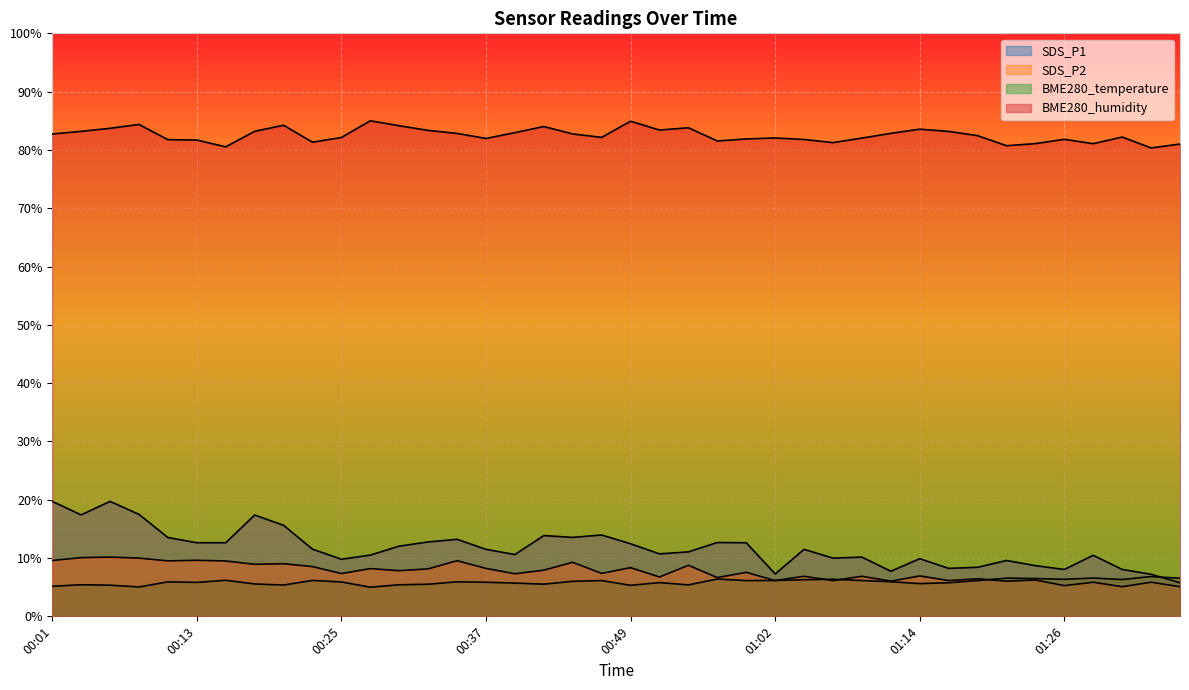

What are all the series names shown in the legend?

SDS_P1, SDS_P2, BME280_temperature, BME280_humidity